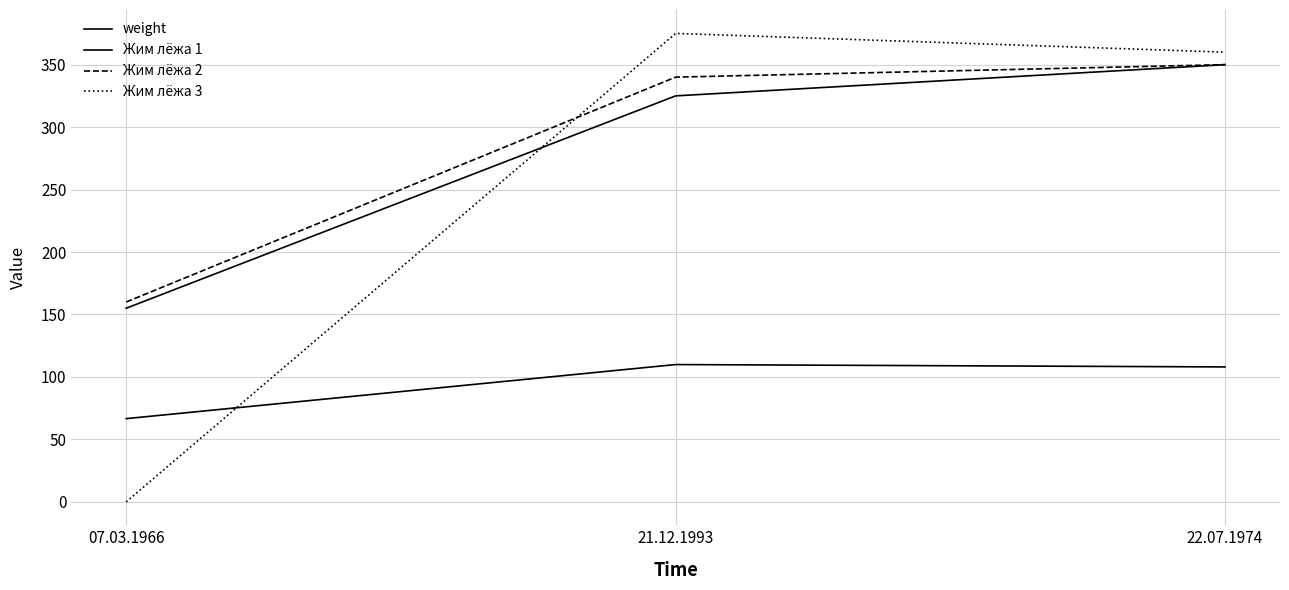

Reading left to right, transcribe all the data shown in this chart.

weight: 66.6	109.9	108.0
Жим лёжа 1: 155.0	325.0	350.0
Жим лёжа 2: 160.0	340.0	350.0
Жим лёжа 3: 0.0	375.0	360.0